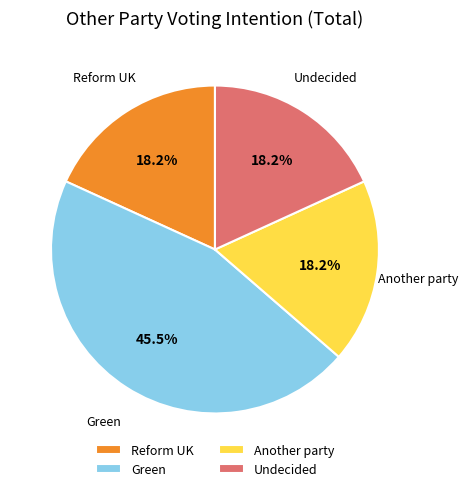

Does Undecided represent more than half of the total?

No